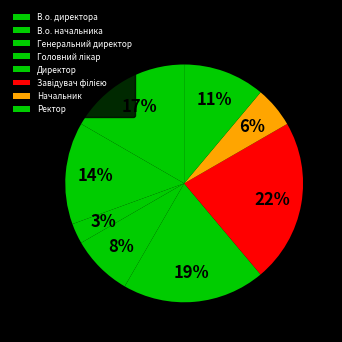

How many segments does this pie chart have?

8